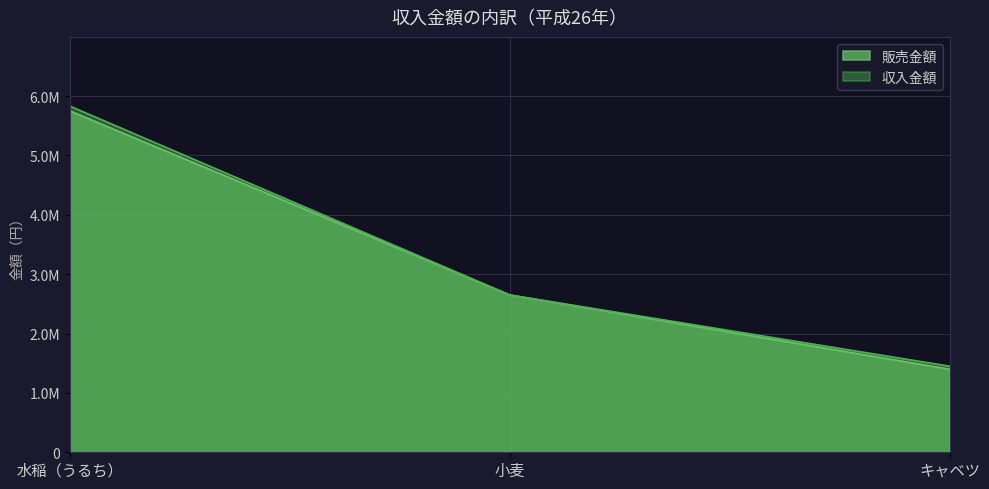

List the labels in order of 販売金額 value, largest first.

水稲（うるち）, 小麦, キャベツ